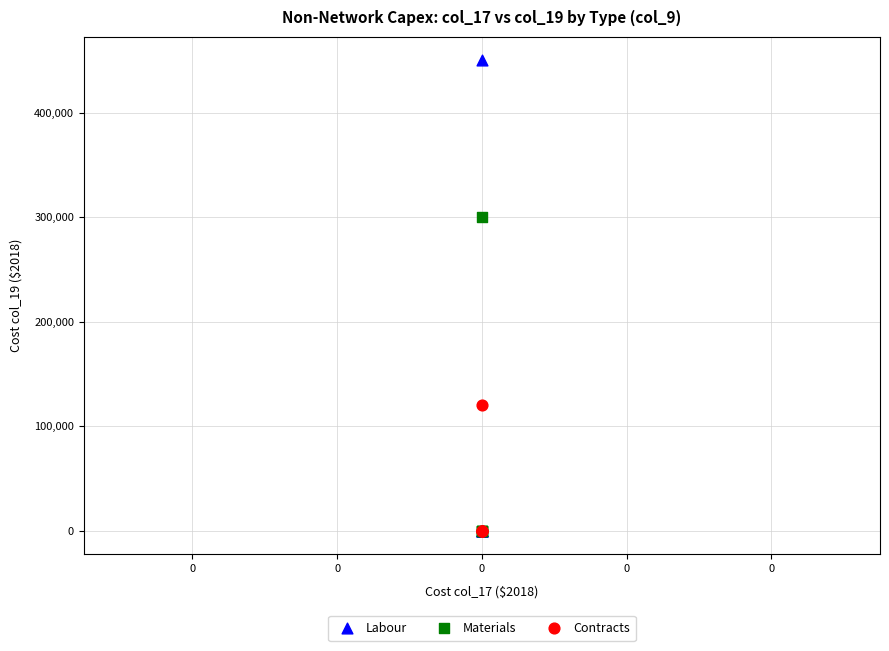

What are all the series names shown in the legend?

Labour, Materials, Contracts